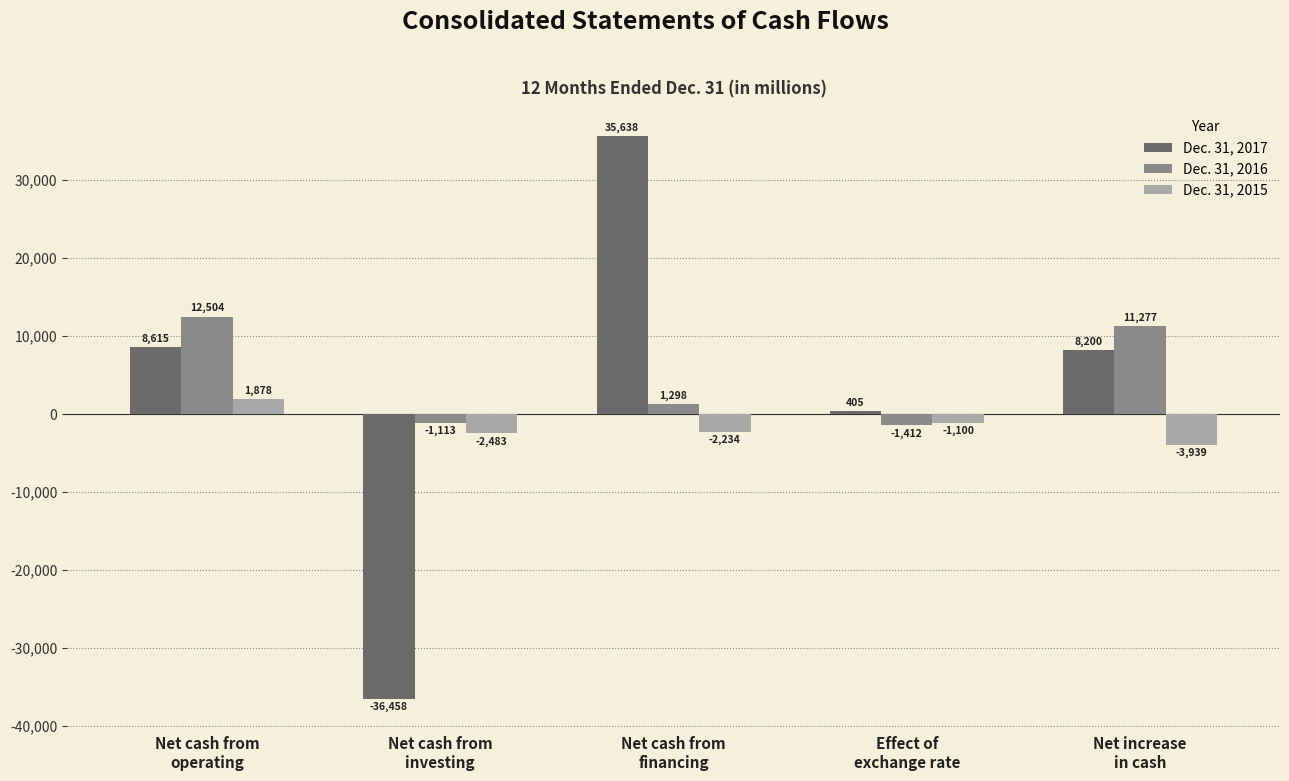

What is the average value of the Dec. 31, 2016 series?

4511